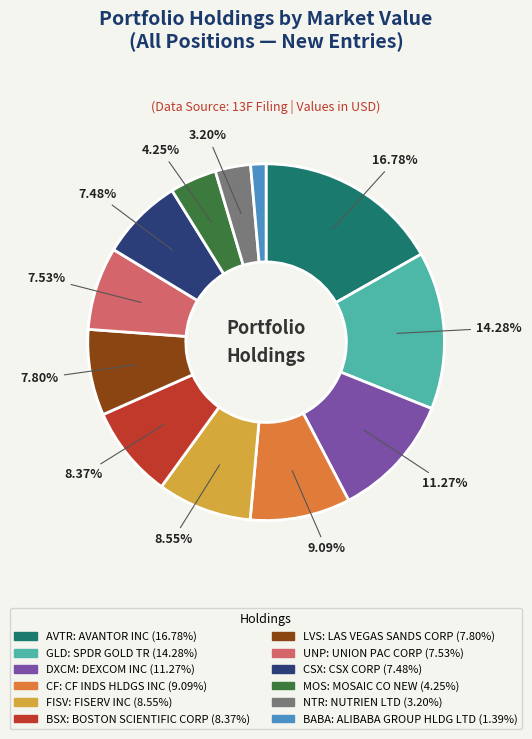

Is there any slice that represents more than half of the pie?

No